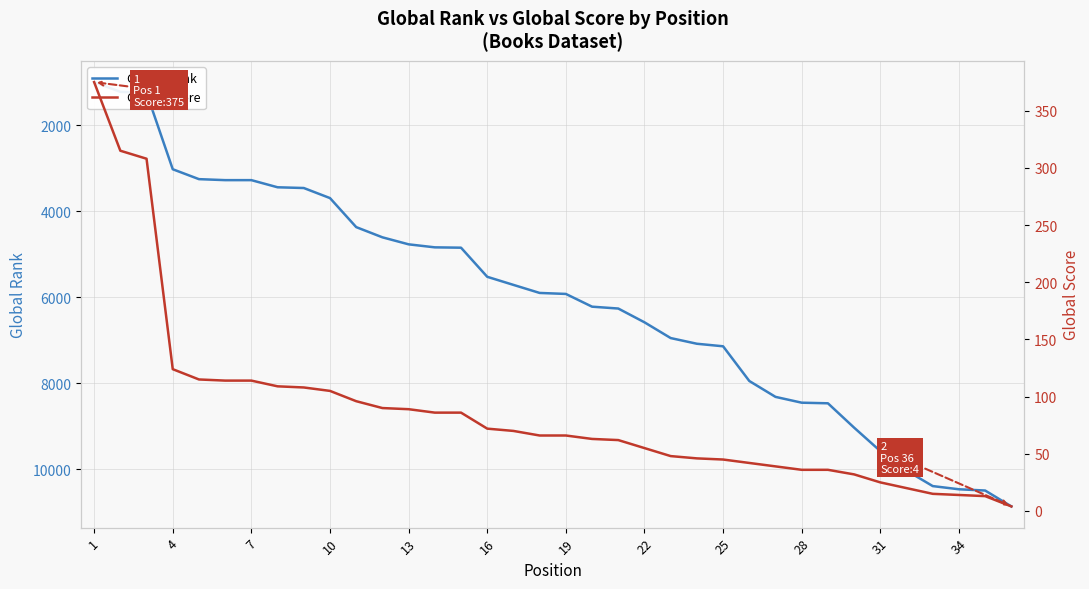

What is the sum of all Global Rank values?

217659